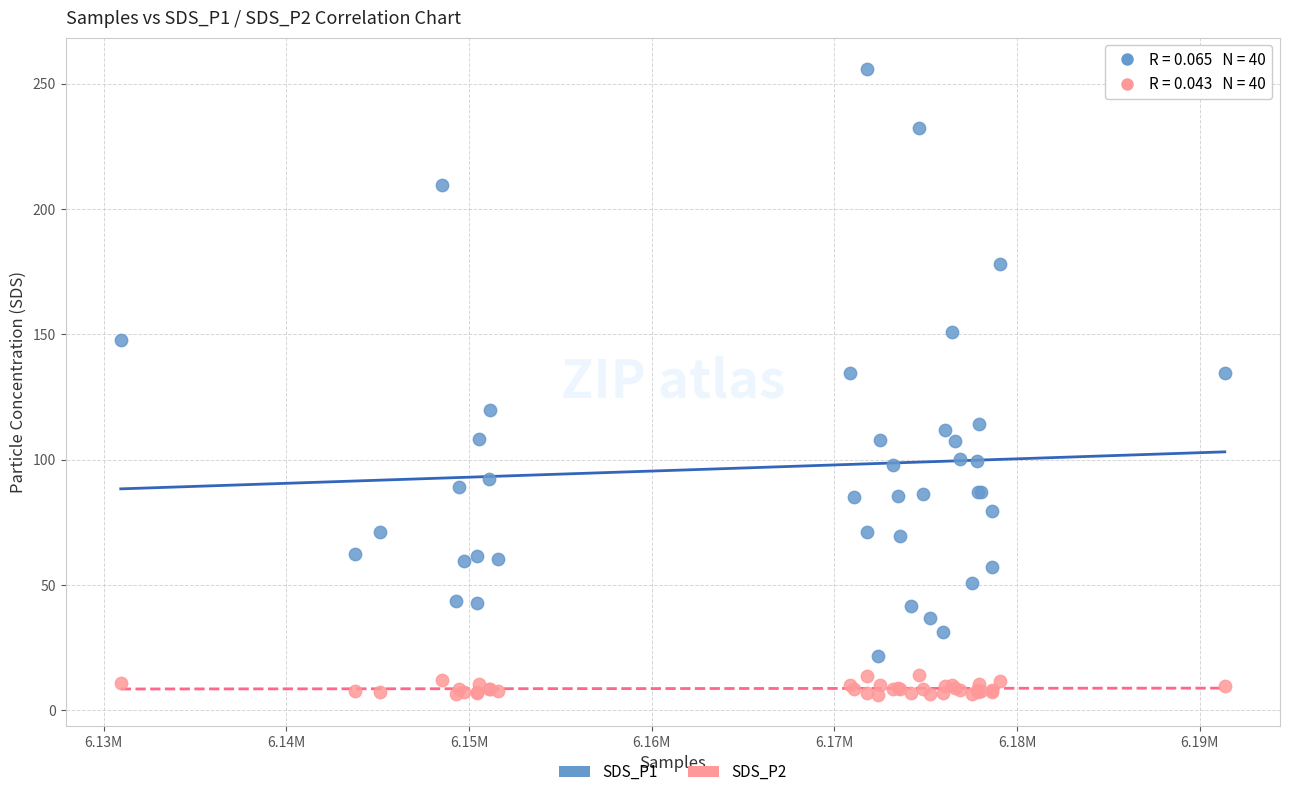

What is the X range (max minus min) for the scatter plot?

60426.0